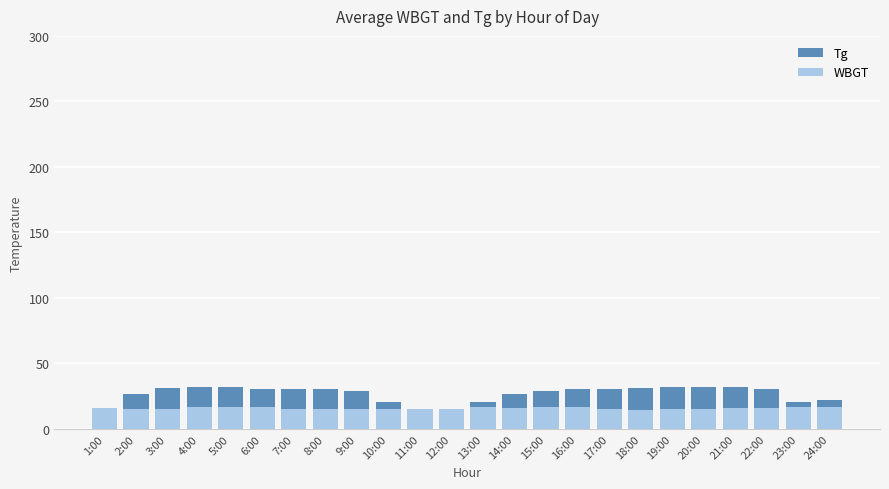

At which label does Tg reach its peak?

4:00